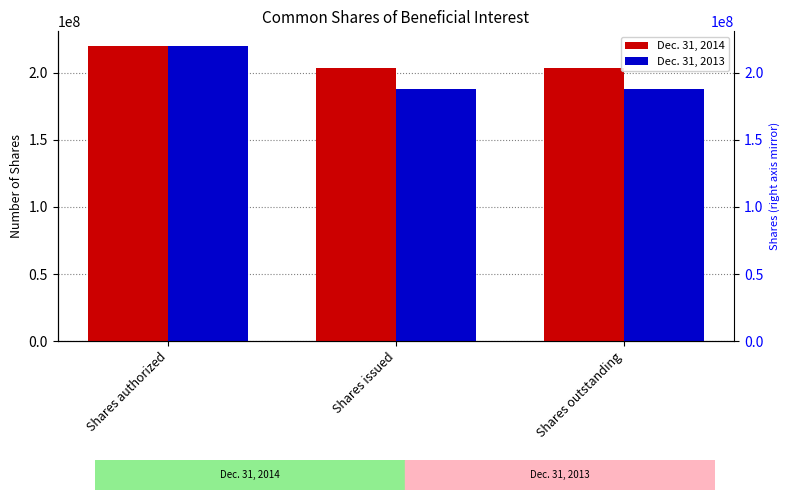

At how many categories does at least one series exceed 199879966?

3